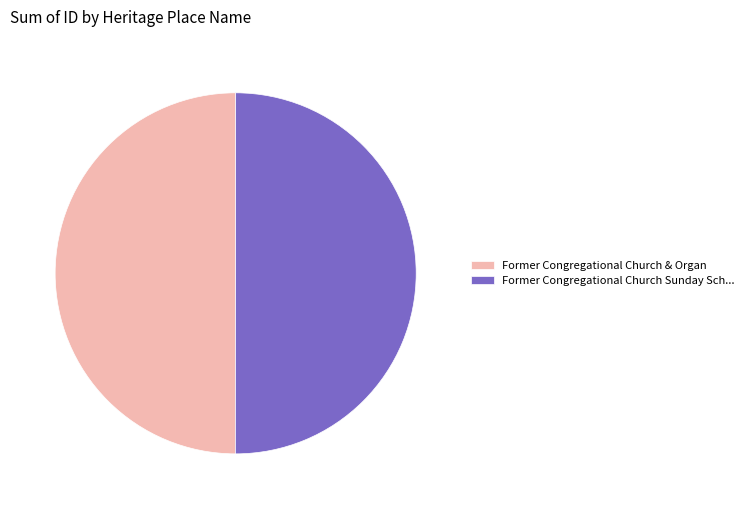

What is the ratio of the value at Former Congregational Church Sunday Sch... to the value at Former Congregational Church & Organ?

1.0